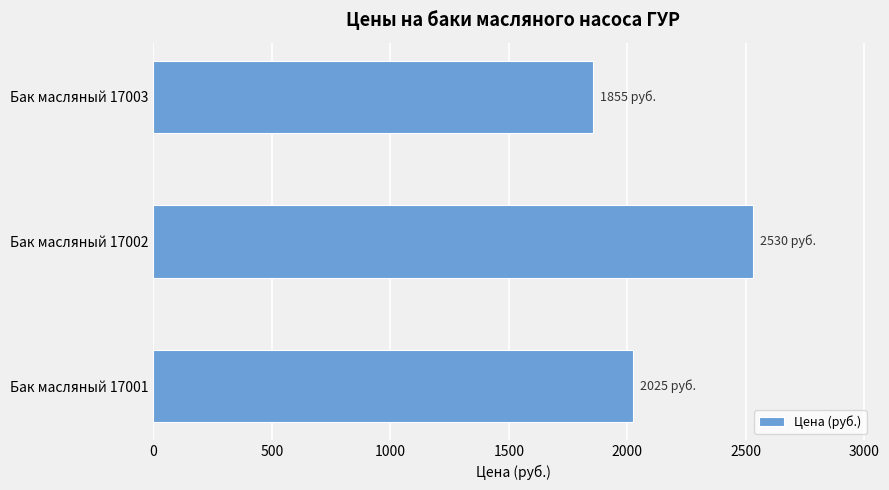

How many values are below 2025?

1